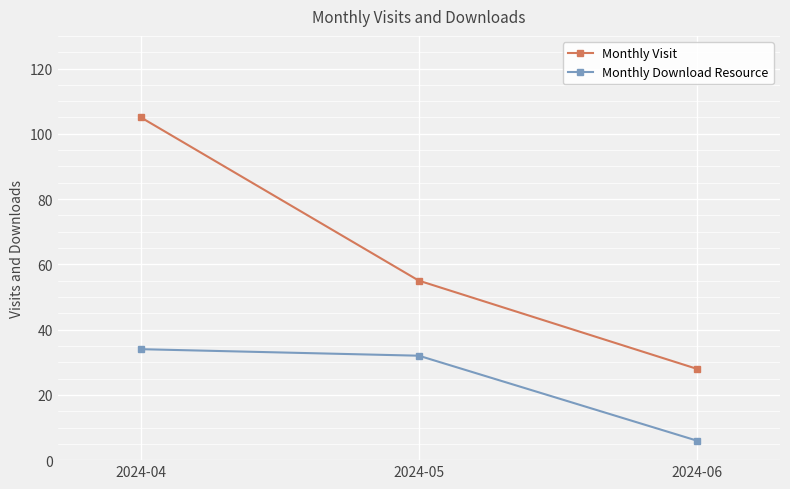

The value of Monthly Visit at 2024-05 is 37. True or false?

False